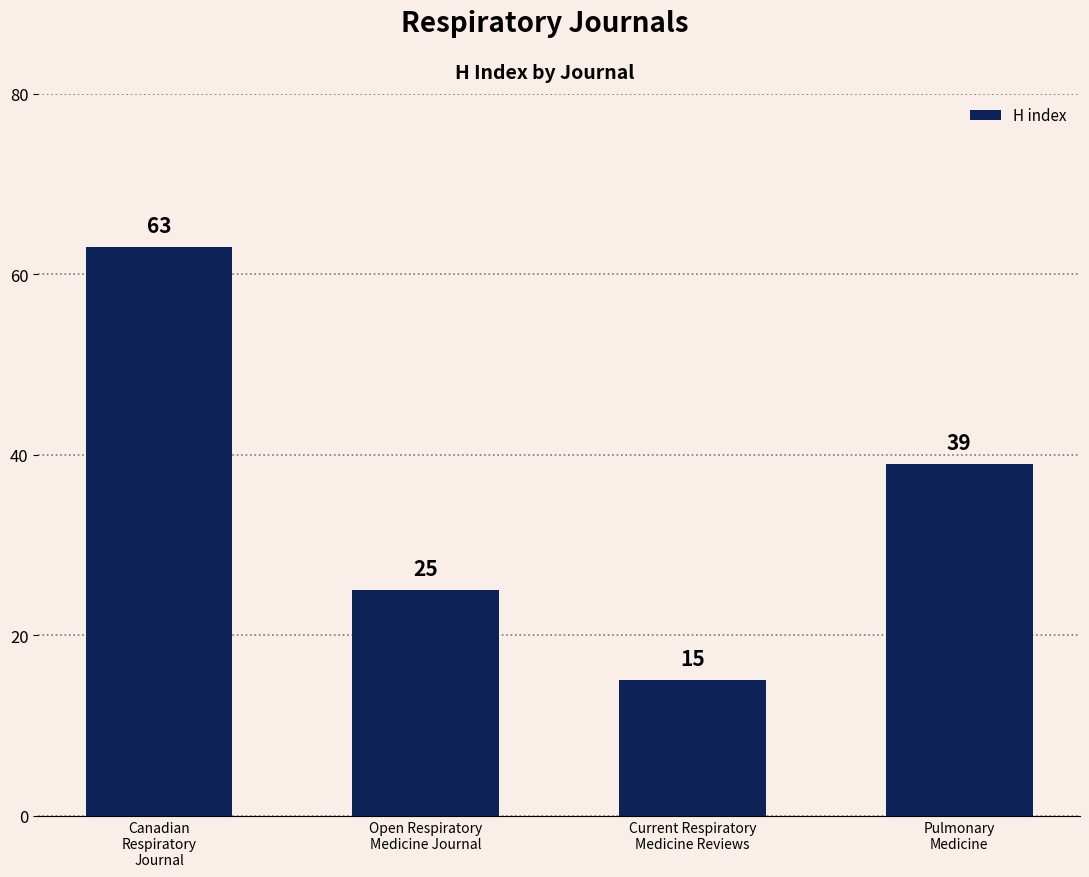

What is the sum of all values?

142